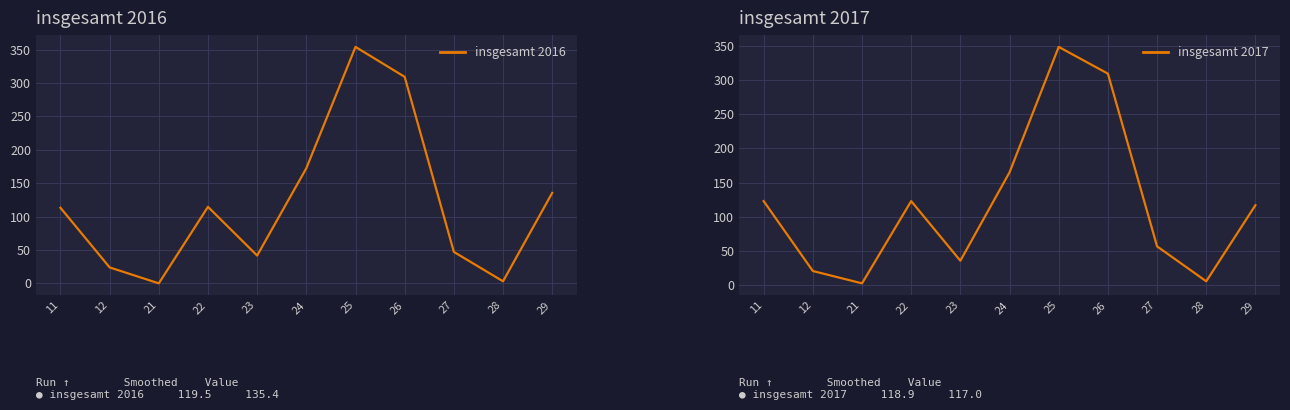

How many positive values does the insgesamt 2016 series have?

10